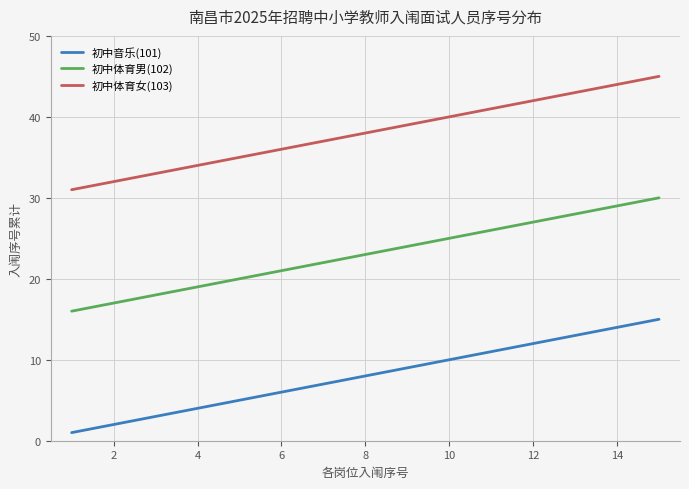

What is the average value of the 初中体育男(102) series?

23